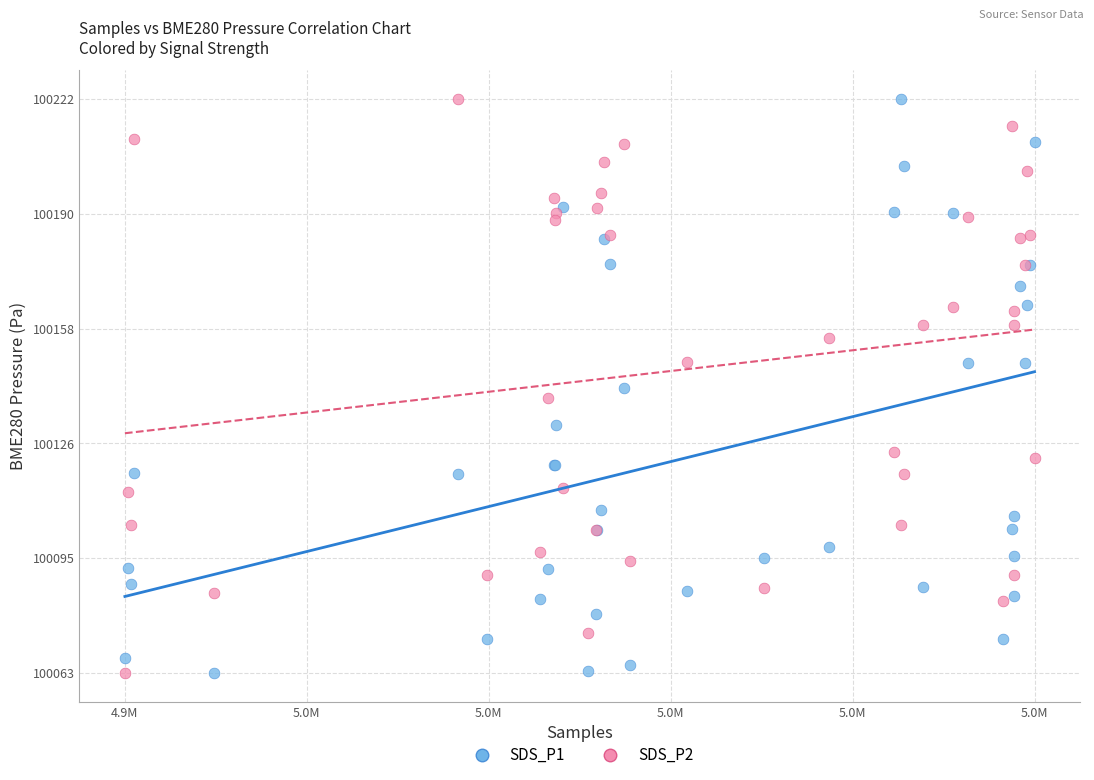

What is the X range (max minus min) for the scatter plot?

38661.0